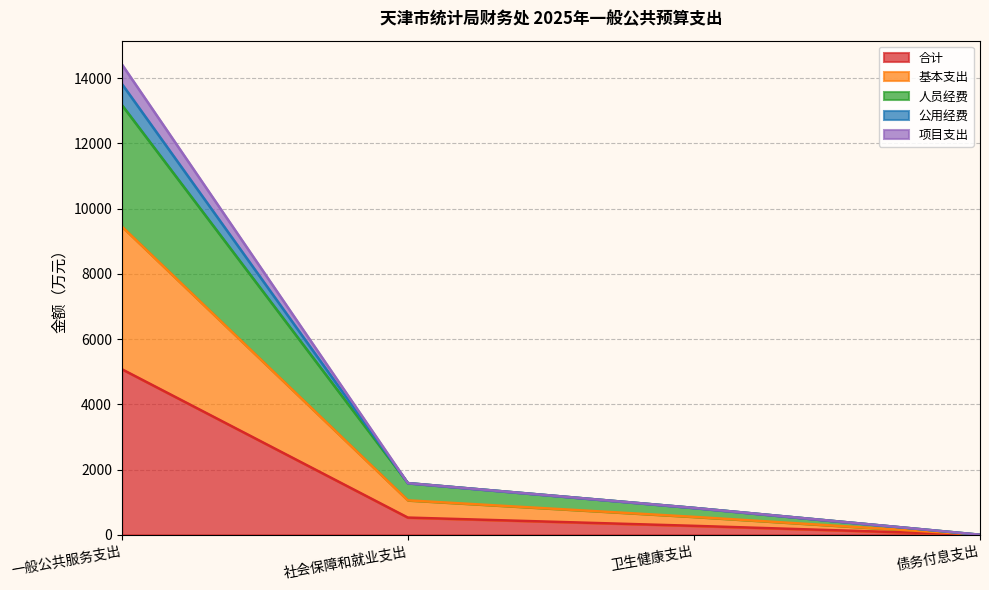

True or false: 项目支出 and 人员经费 intersect in this chart.

False